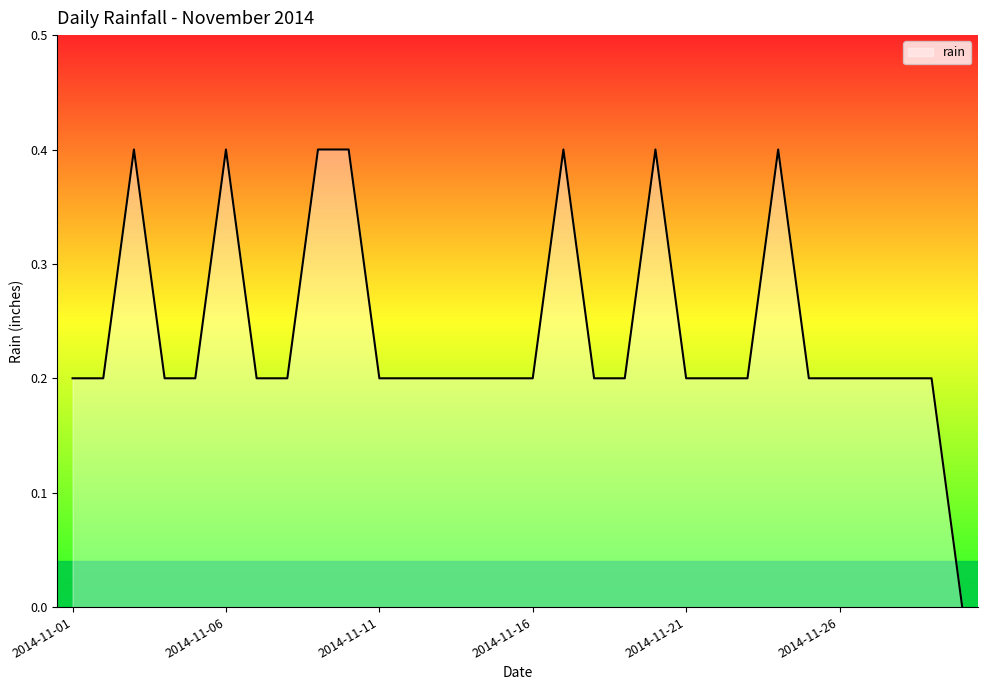

Count the number of data series in this chart.

1